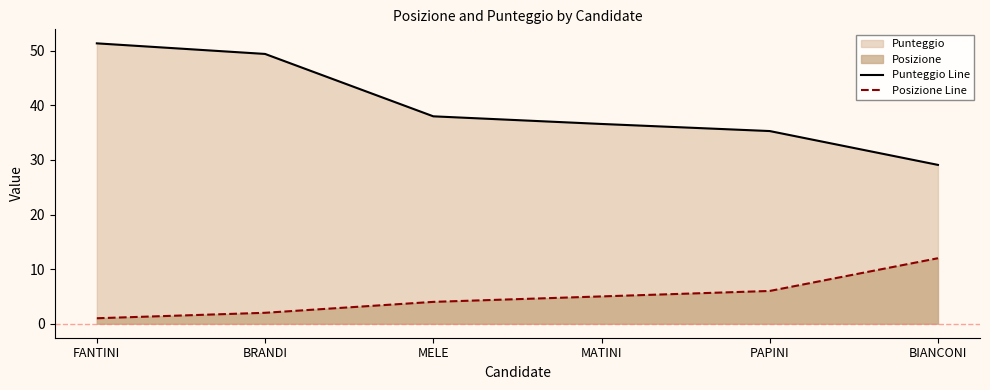

What is the difference between the Punteggio Line values at FANTINI and BIANCONI?

22.3